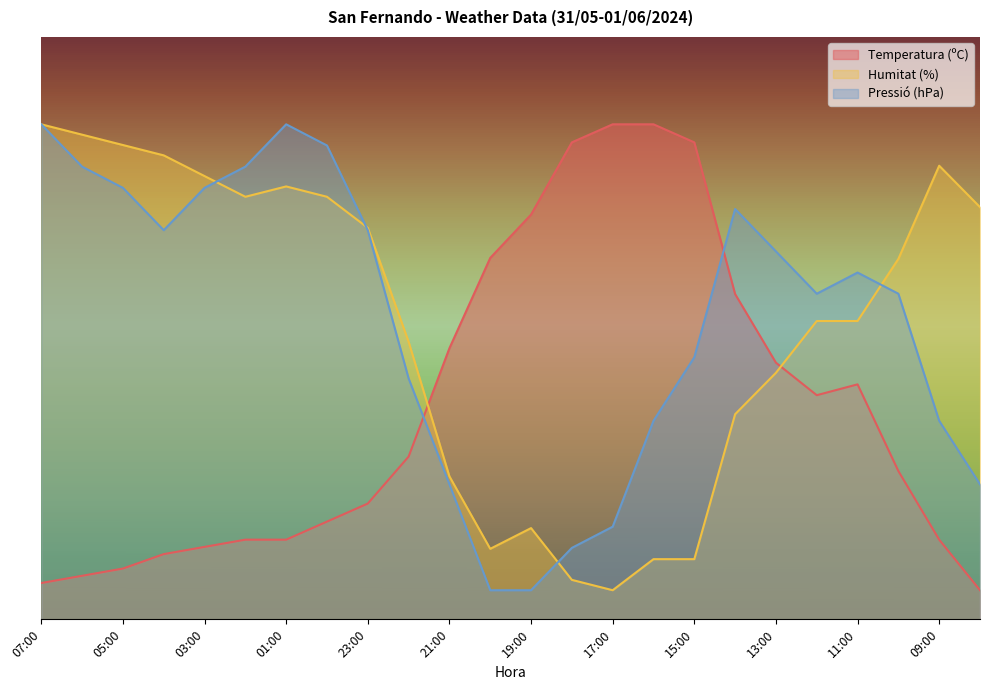

Which has a higher value, 05:00 or 17:00?

17:00